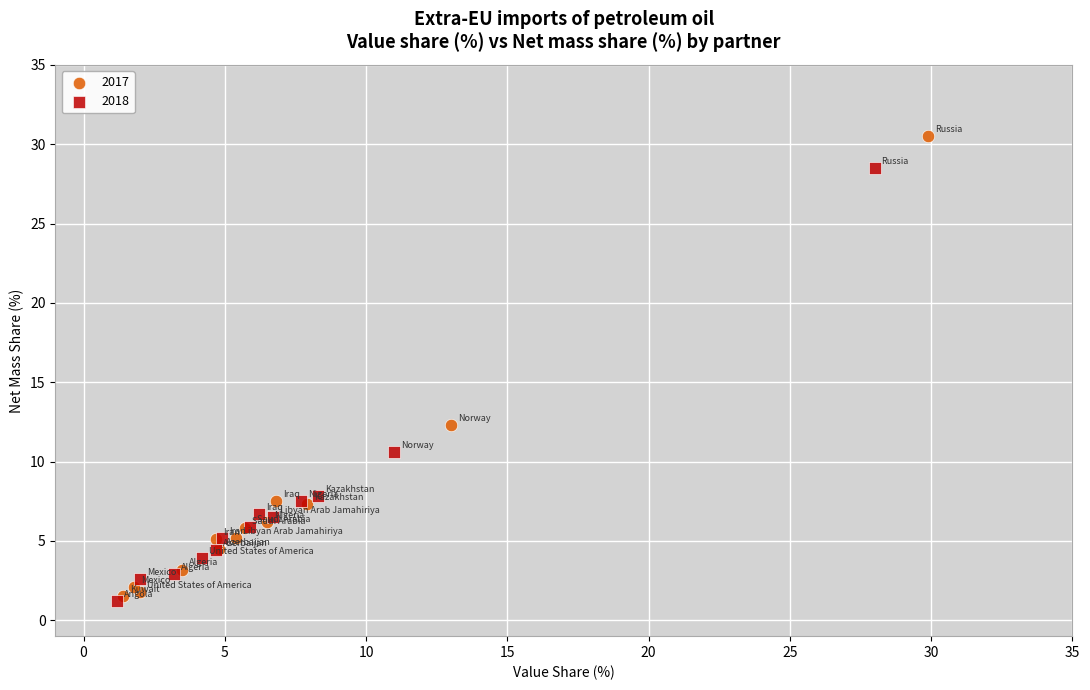

Which series reaches the maximum Y coordinate?

2017